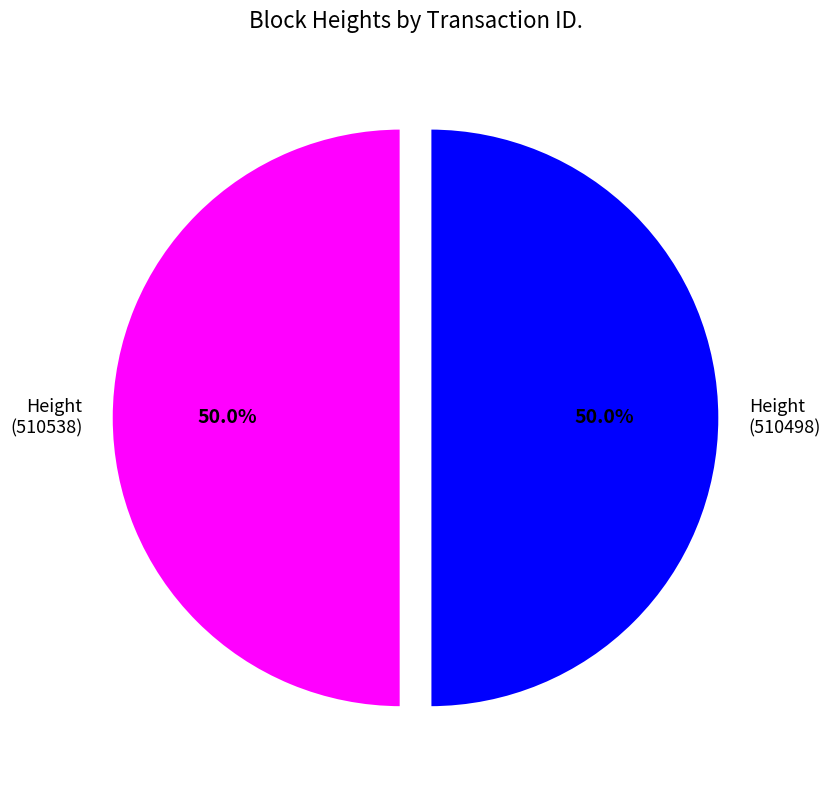

What is the ratio of the value at Height (510538) to the value at Height (510498)?

1.0